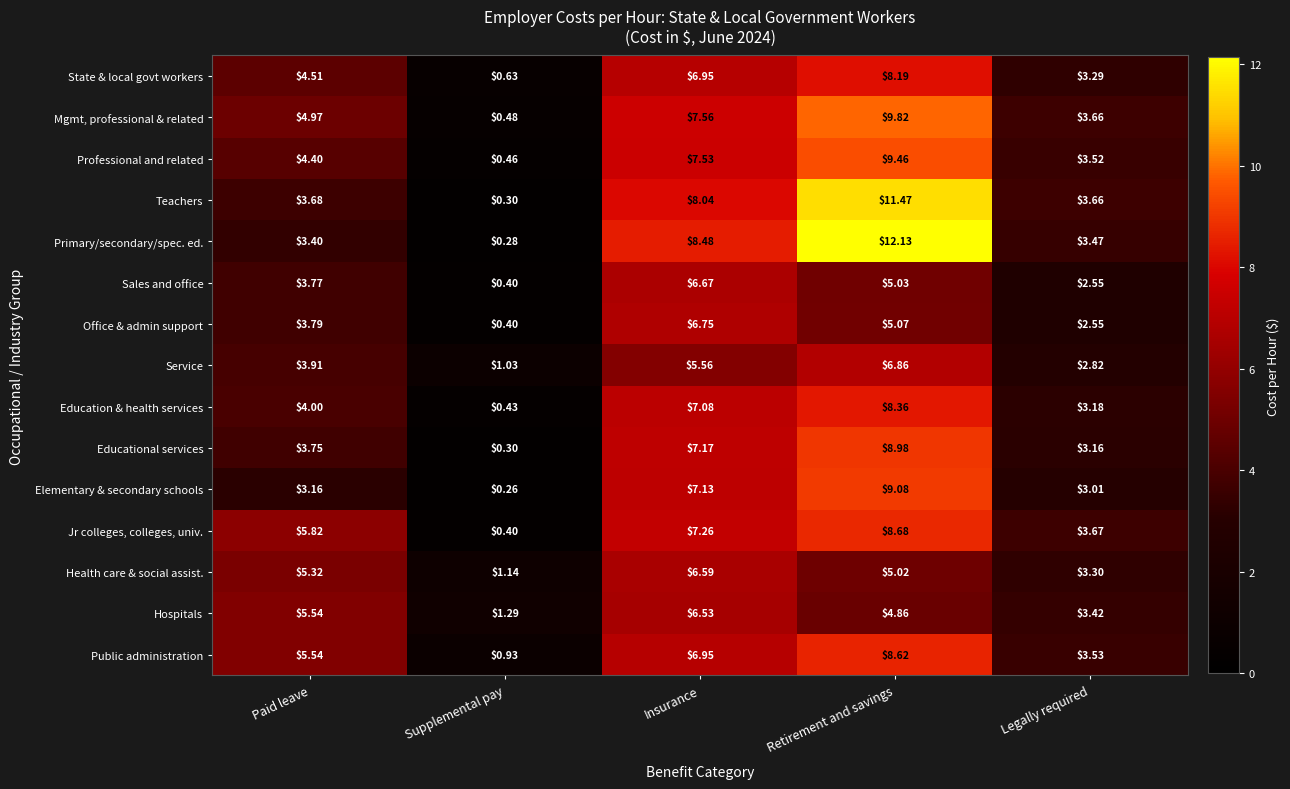

List the labels in order of Service value, smallest first.

Supplemental pay, Legally required, Paid leave, Insurance, Retirement and savings